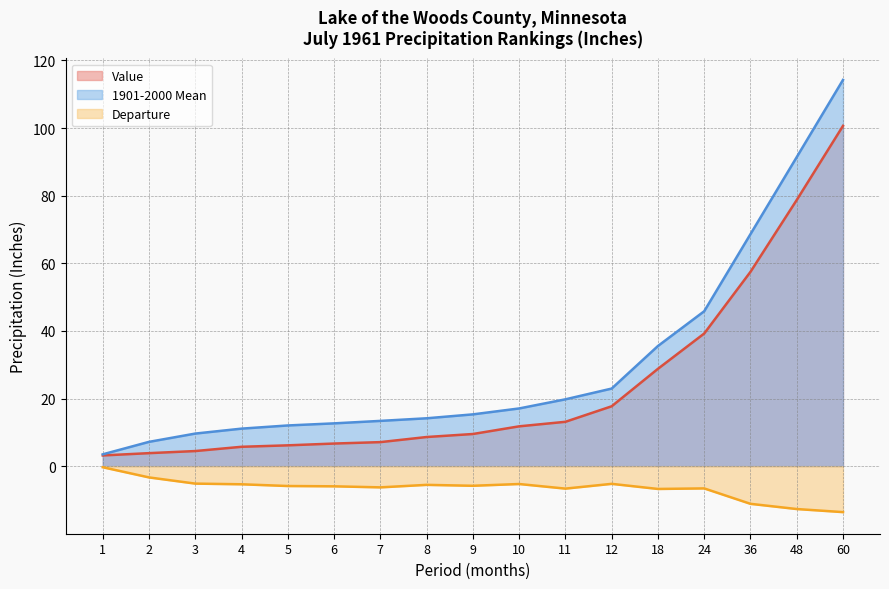

What is the value of the Value point at the 8th from the left?

8.6